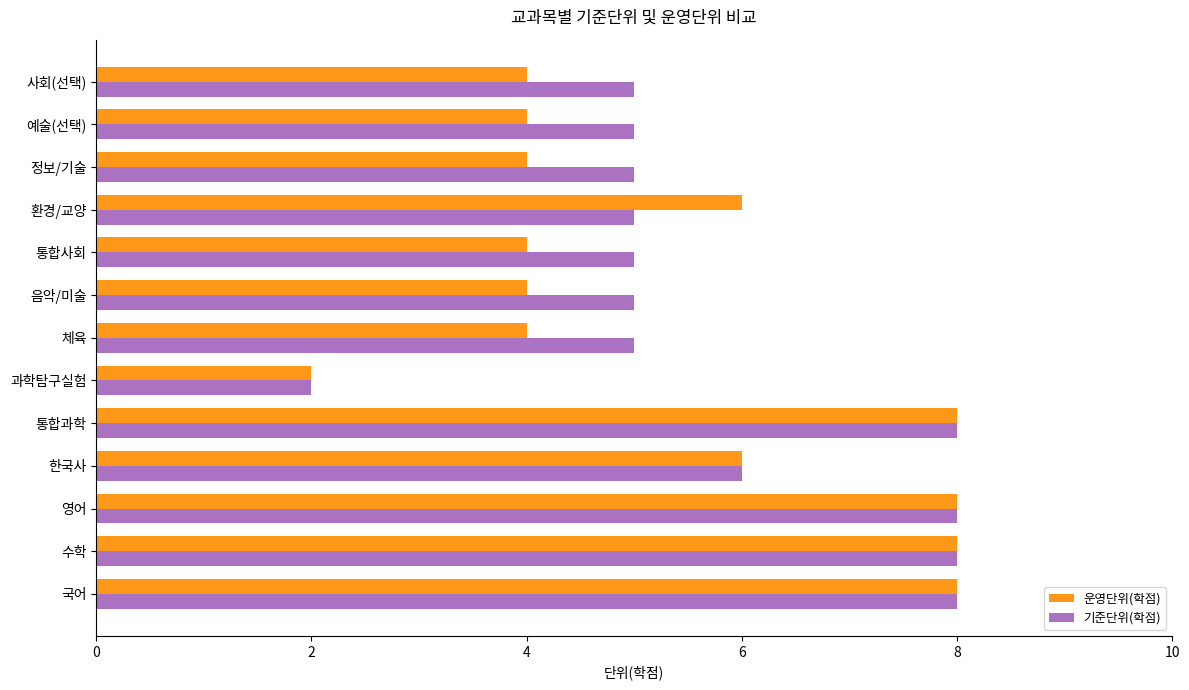

Rank the series by their average value, from highest to lowest.

기준단위(학점), 운영단위(학점)